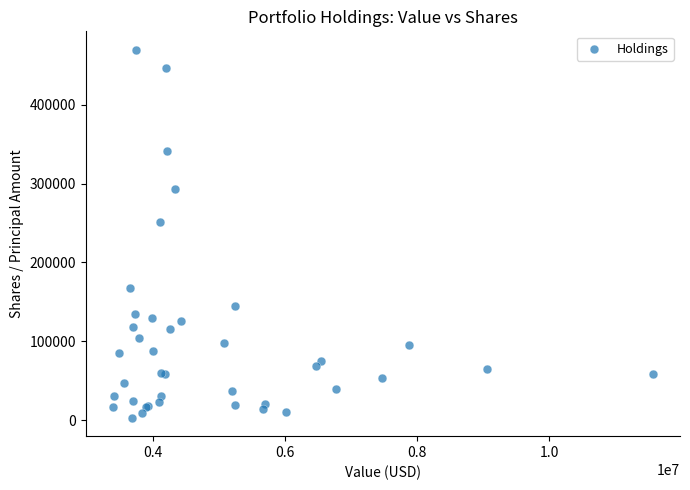

What Y value in the scatter plot is closest to 236420?

251409